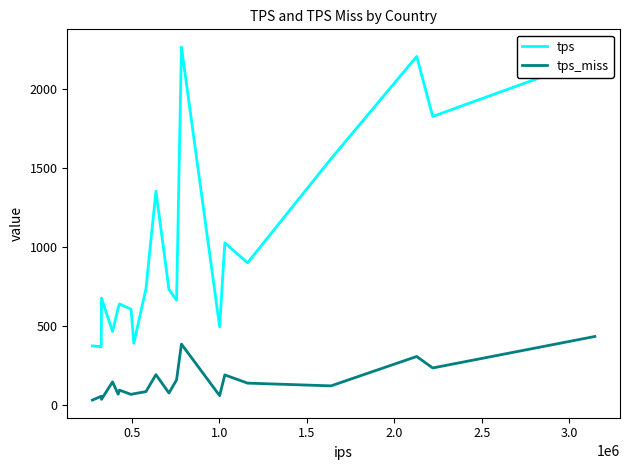

True or false: tps and tps_miss cross at least once.

False